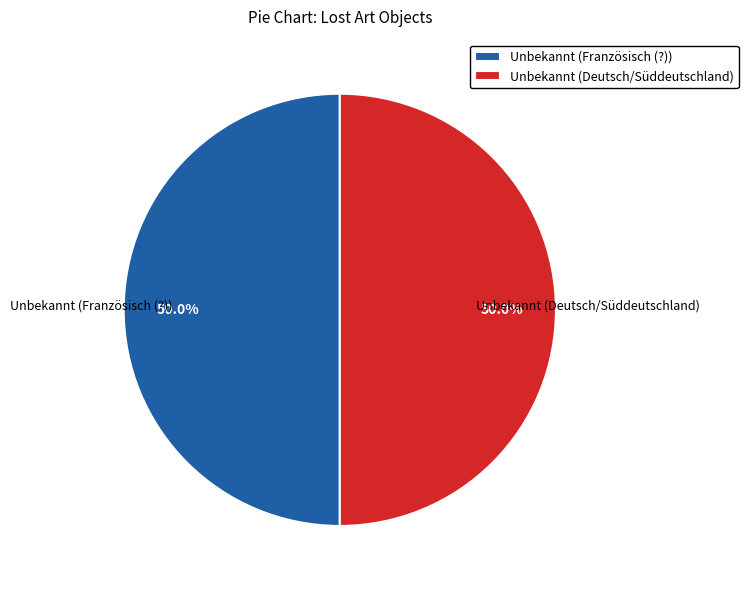

What percentage is the Unbekannt (Französisch (?)) slice, to the nearest percent?

50%